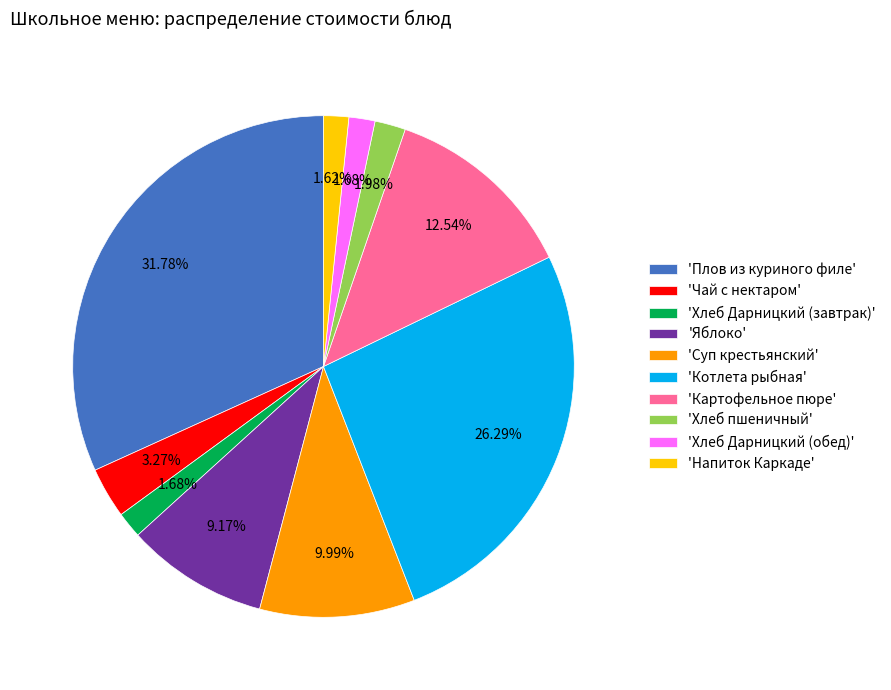

What is the ratio of the value at 'Яблоко' to the value at 'Суп крестьянский'?

0.9